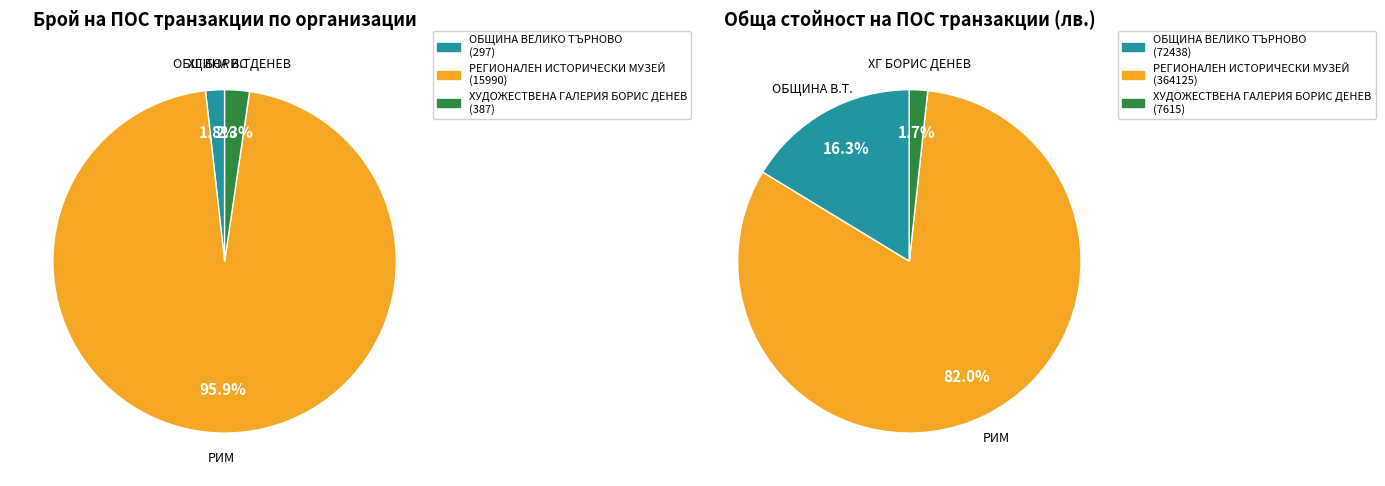

Does ОБЩИНА ВЕЛИКО ТЪРНОВО represent more than half of the total?

No